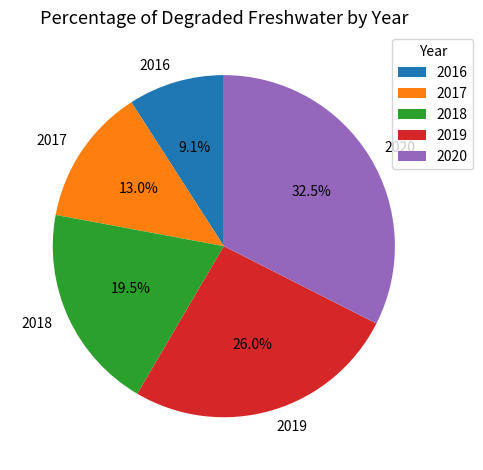

True or false: 2019 accounts for 26% of the total.

True